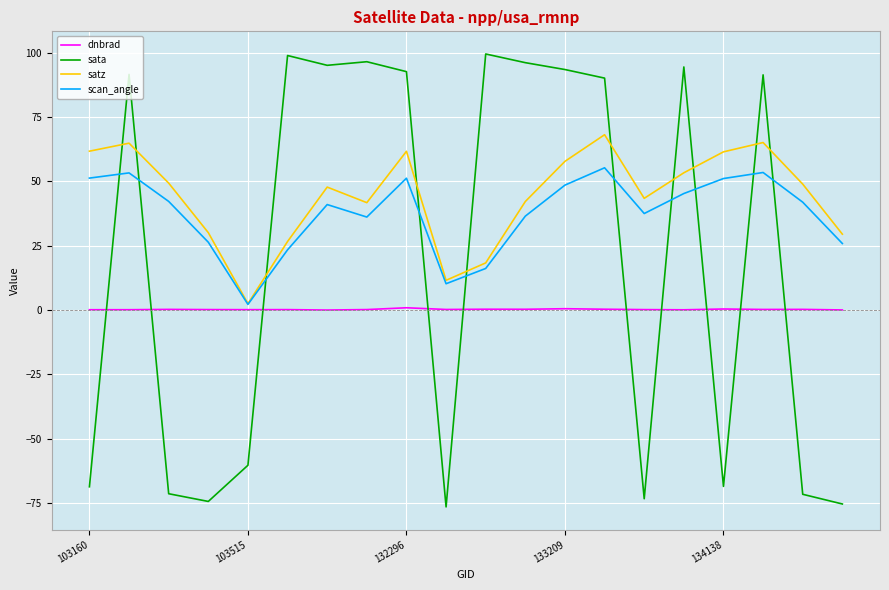

Rank the series by their average value, from highest to lowest.

satz, scan_angle, sata, dnbrad